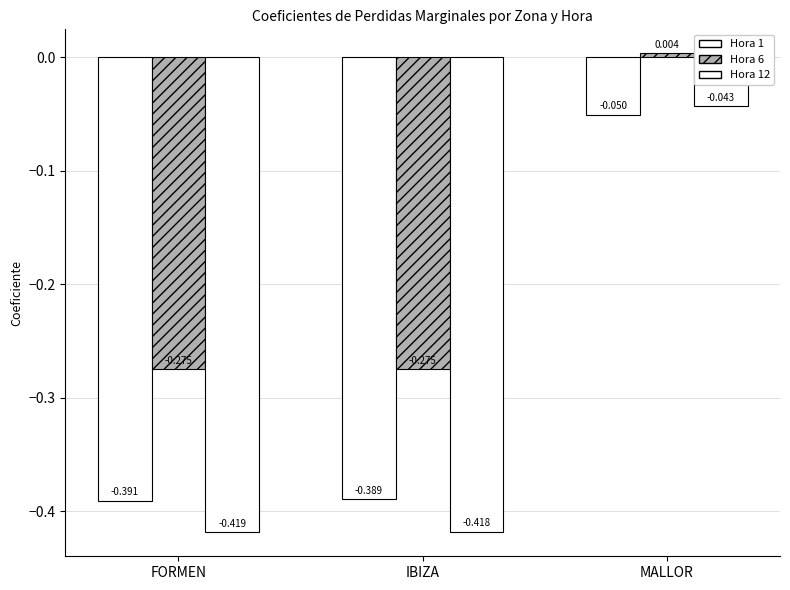

At FORMEN, list the series in order from largest to smallest.

Hora 6, Hora 1, Hora 12